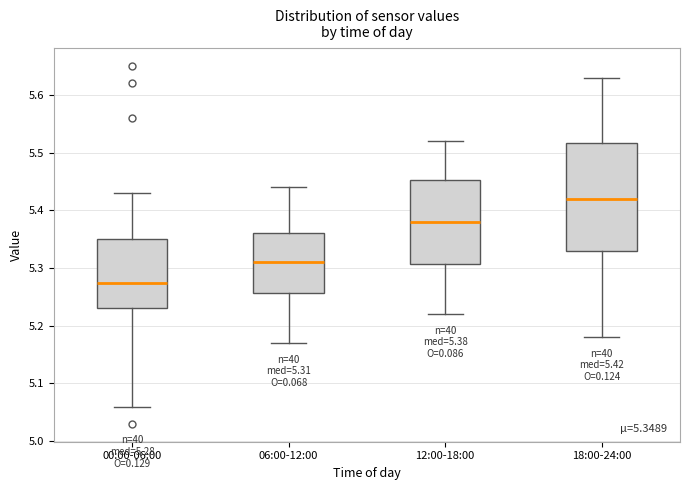

Which box has the highest median line?

18:00-24:00